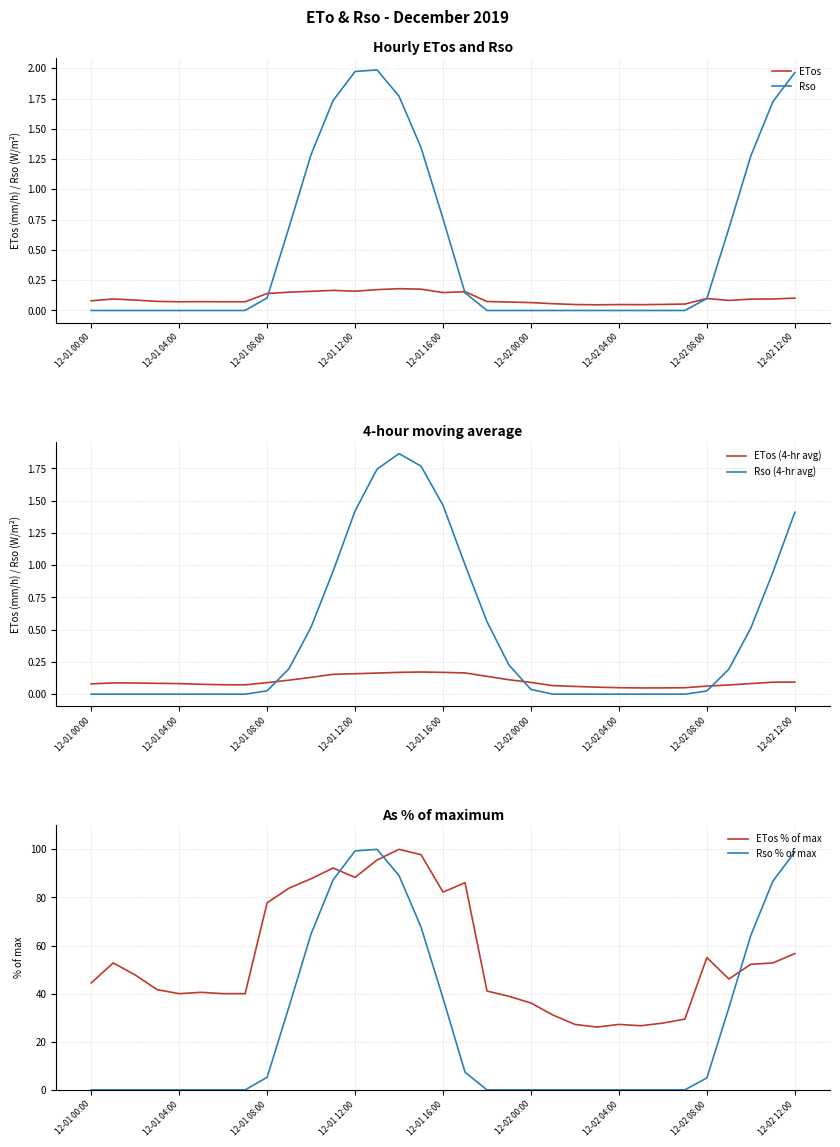

The value of ETos % of max at 12-01 16:00 is 82.2. True or false?

True